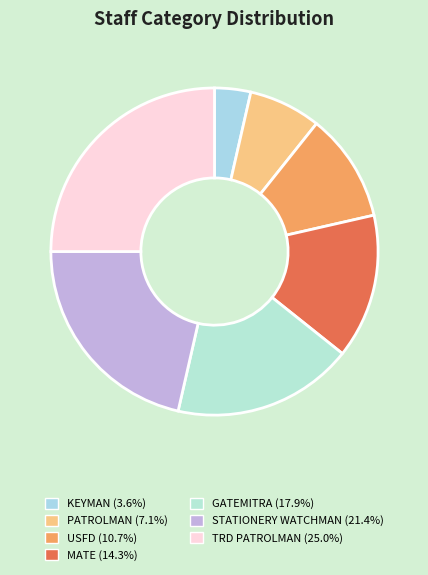

To the nearest percent, what portion does STATIONERY WATCHMAN represent?

21%